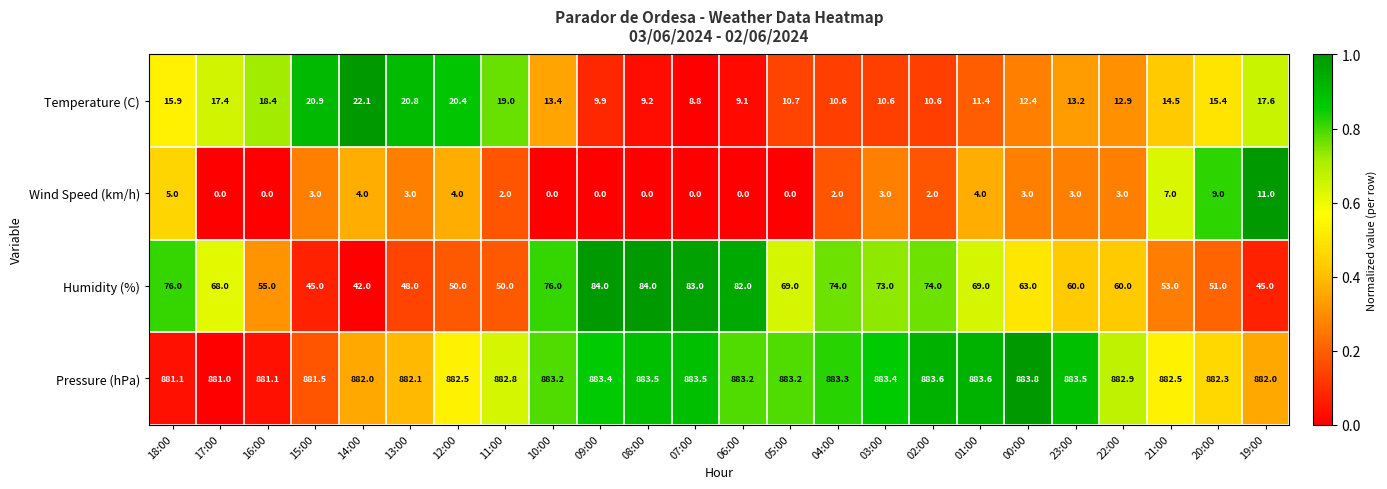

Which series has the widest spread of values?

Humidity (%)